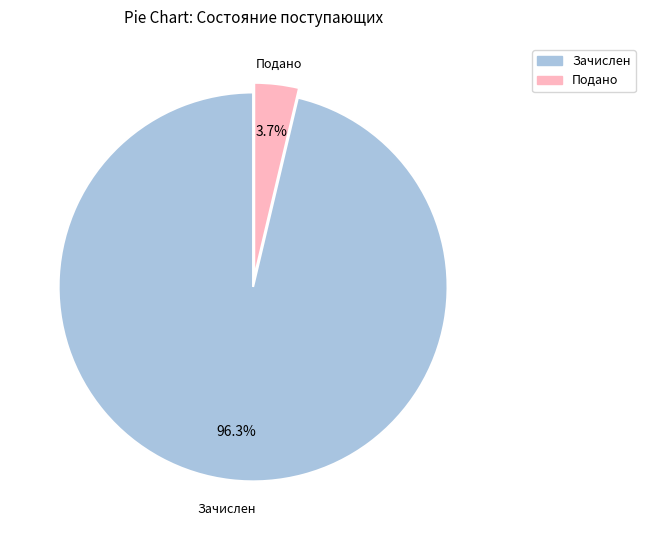

Count the number of slices in the pie.

2